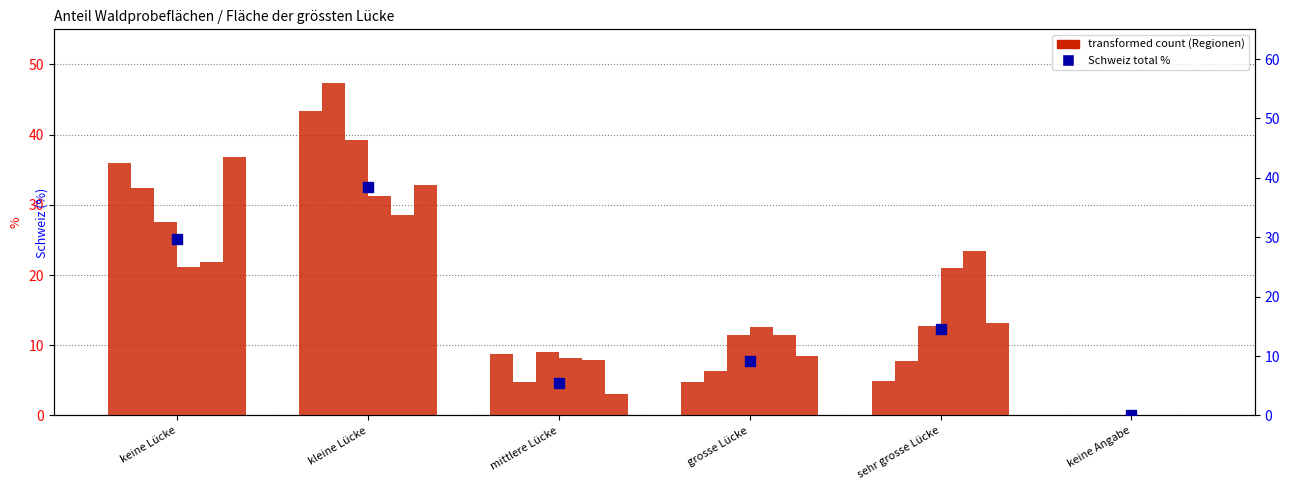

How many bars are there in total?

36